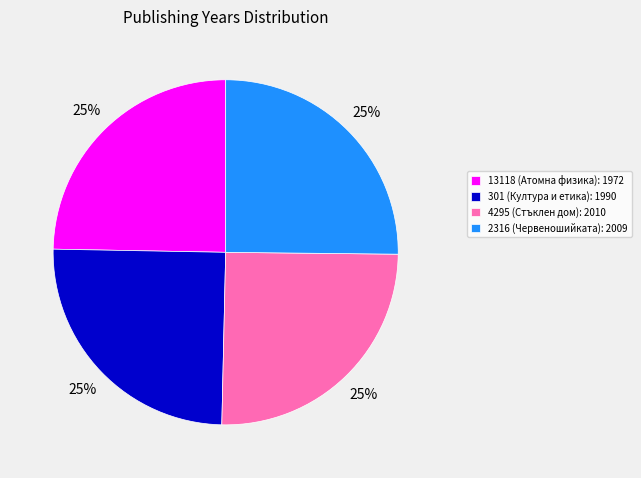

True or false: 2316 (Червеношийката) accounts for 25% of the total.

True